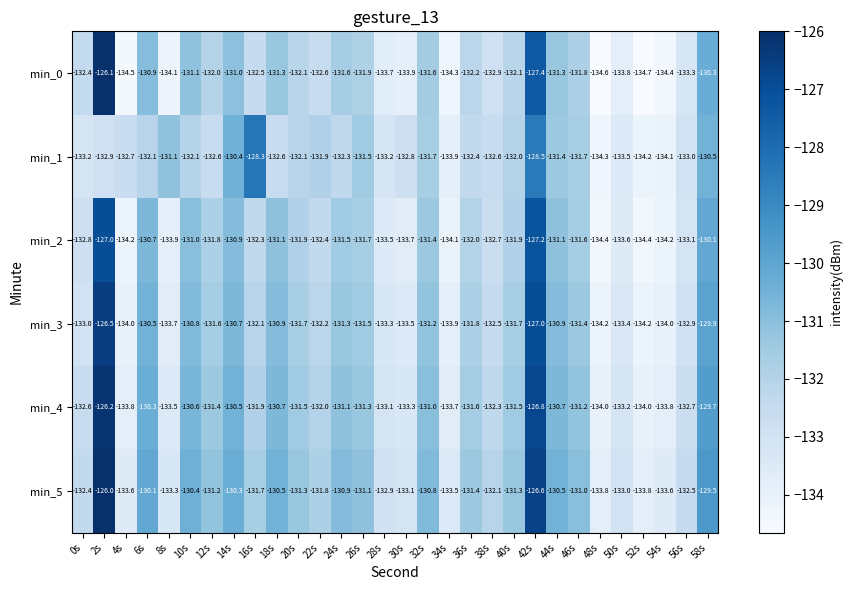

Where is min_0 nearest to the value -130?

58s